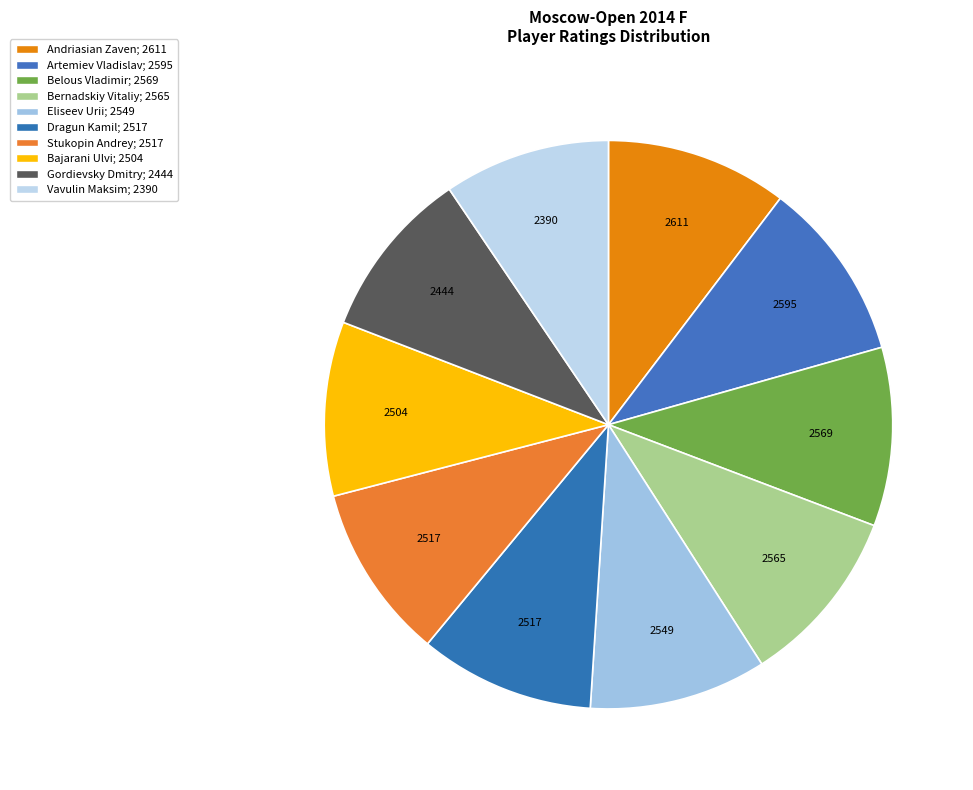

How many slices are in this pie chart?

10